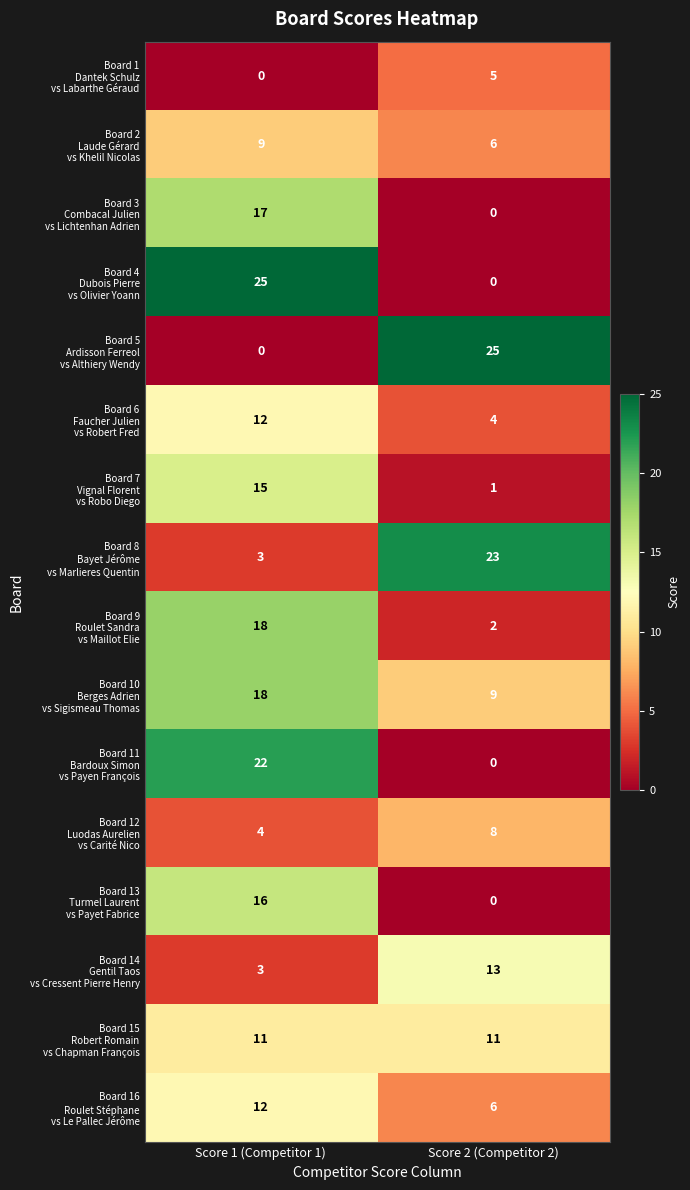

What is the spread (max minus min) of values at Score 2 (Competitor 2)?

25